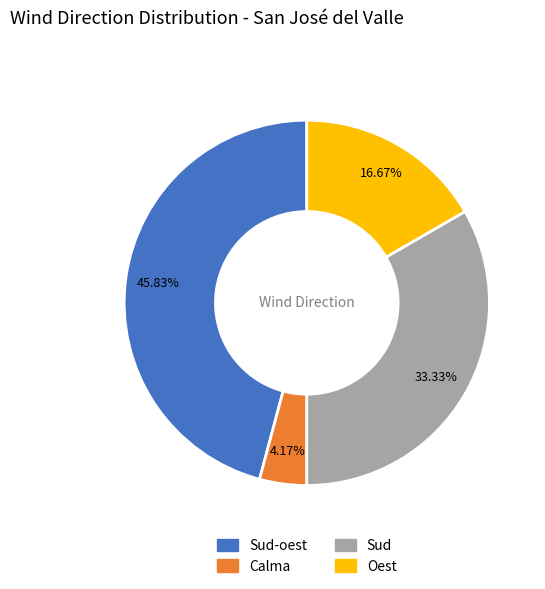

Is there a majority slice in this chart?

No